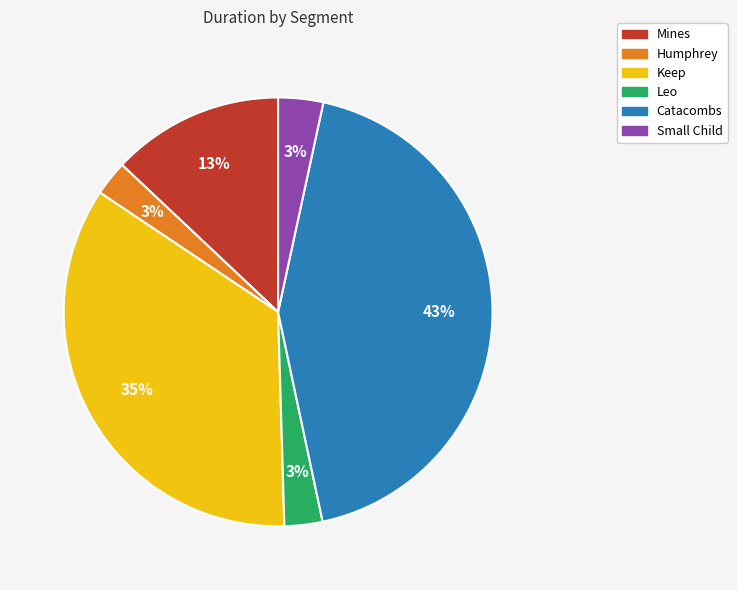

Does any single category account for the majority?

No